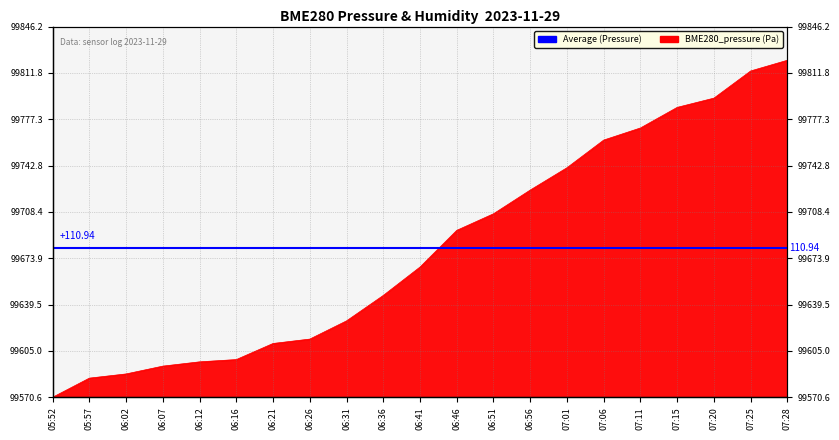

Which label corresponds to the smallest value in the chart?

05:52